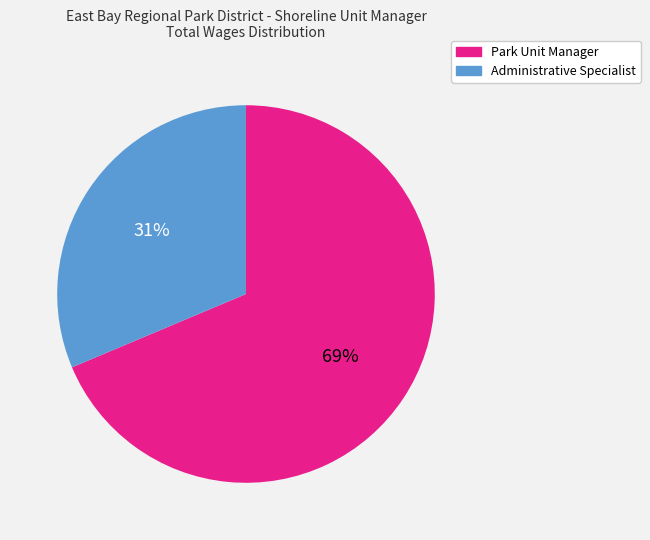

To the nearest percent, what percentage of the pie is Park Unit Manager?

69%